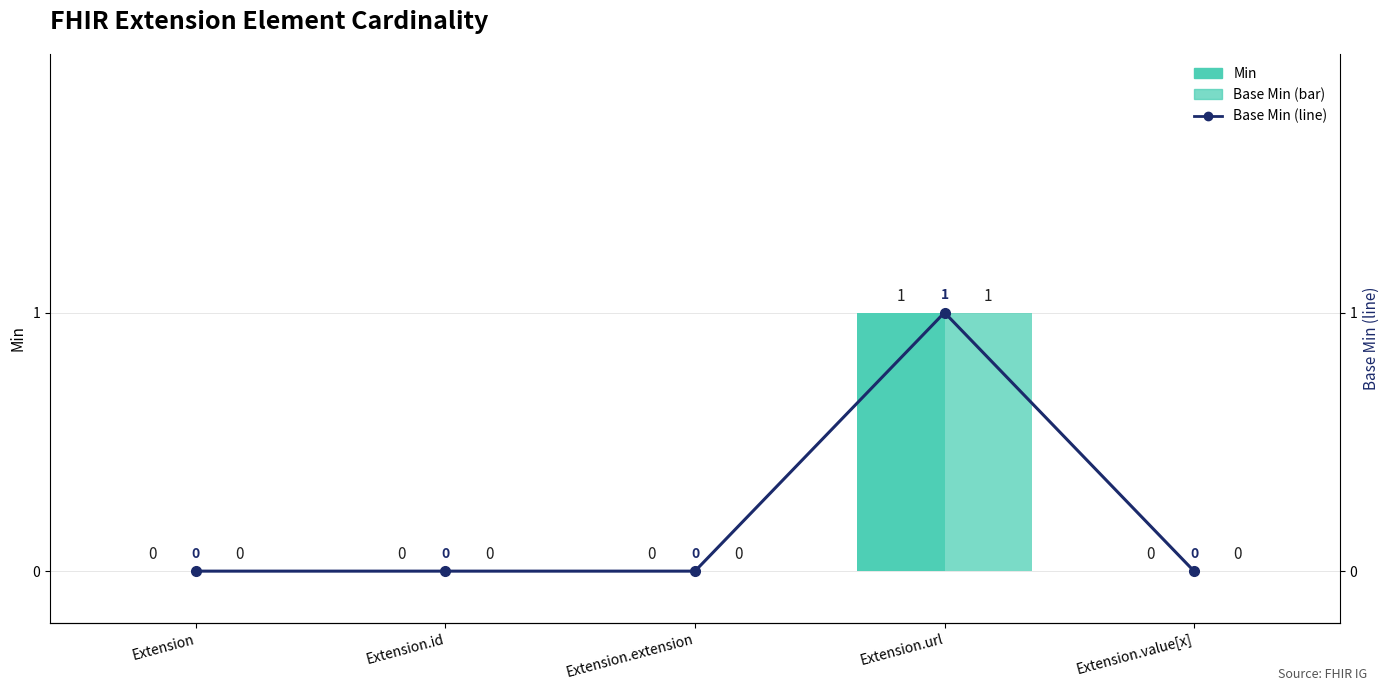

The value of Base Min at Extension.extension is 0. True or false?

True